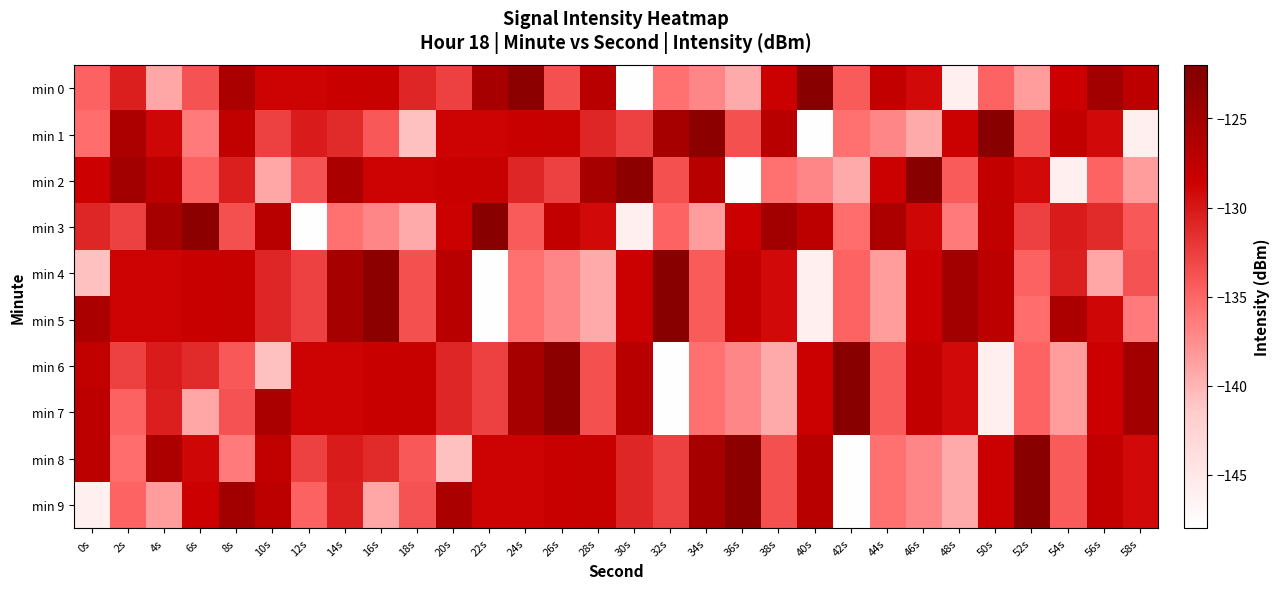

Reading right to left, what are all the values shown in this chart?

min 0: 58s=-127.3	56s=-125.0	54s=-128.5	52s=-138.5	50s=-134.9	48s=-145.9	46s=-129.2	44s=-127.7	42s=-134.2	40s=-122.9	38s=-128.5	36s=-139.4	34s=-137.1	32s=-135.7	30s=-147.9	28s=-126.9	26s=-133.6	24s=-123.2	22s=-125.3	20s=-132.7	18s=-131.0	16s=-128.1	14s=-128.3	12s=-128.8	10s=-128.7	8s=-125.8	6s=-133.8	4s=-139.1	2s=-130.5	0s=-134.8
min 1: 58s=-145.9	56s=-129.2	54s=-127.7	52s=-134.2	50s=-122.9	48s=-128.5	46s=-139.4	44s=-137.1	42s=-135.7	40s=-147.9	38s=-126.9	36s=-133.6	34s=-123.2	32s=-125.3	30s=-132.7	28s=-131.0	26s=-128.1	24s=-128.3	22s=-128.8	20s=-128.7	18s=-140.7	16s=-134.2	14s=-131.3	12s=-130.3	10s=-132.7	8s=-127.6	6s=-136.4	4s=-128.9	2s=-125.8	0s=-135.5
min 2: 58s=-138.5	56s=-134.9	54s=-145.9	52s=-129.2	50s=-127.7	48s=-134.2	46s=-122.9	44s=-128.5	42s=-139.4	40s=-137.1	38s=-135.7	36s=-147.9	34s=-126.9	32s=-133.6	30s=-123.2	28s=-125.3	26s=-132.7	24s=-131.0	22s=-128.1	20s=-128.3	18s=-128.8	16s=-128.7	14s=-125.8	12s=-133.8	10s=-139.1	8s=-130.5	6s=-134.8	4s=-127.3	2s=-125.0	0s=-128.5
min 3: 58s=-134.2	56s=-131.3	54s=-130.3	52s=-132.7	50s=-127.6	48s=-136.4	46s=-128.9	44s=-125.8	42s=-135.5	40s=-127.3	38s=-125.0	36s=-128.5	34s=-138.5	32s=-134.9	30s=-145.9	28s=-129.2	26s=-127.7	24s=-134.2	22s=-122.9	20s=-128.5	18s=-139.4	16s=-137.1	14s=-135.7	12s=-147.9	10s=-126.9	8s=-133.6	6s=-123.2	4s=-125.3	2s=-132.7	0s=-131.0
min 4: 58s=-133.8	56s=-139.1	54s=-130.5	52s=-134.8	50s=-127.3	48s=-125.0	46s=-128.5	44s=-138.5	42s=-134.9	40s=-145.9	38s=-129.2	36s=-127.7	34s=-134.2	32s=-122.9	30s=-128.5	28s=-139.4	26s=-137.1	24s=-135.7	22s=-147.9	20s=-126.9	18s=-133.6	16s=-123.2	14s=-125.3	12s=-132.7	10s=-131.0	8s=-128.1	6s=-128.3	4s=-128.8	2s=-128.7	0s=-140.7
min 5: 58s=-136.4	56s=-128.9	54s=-125.8	52s=-135.5	50s=-127.3	48s=-125.0	46s=-128.5	44s=-138.5	42s=-134.9	40s=-145.9	38s=-129.2	36s=-127.7	34s=-134.2	32s=-122.9	30s=-128.5	28s=-139.4	26s=-137.1	24s=-135.7	22s=-147.9	20s=-126.9	18s=-133.6	16s=-123.2	14s=-125.3	12s=-132.7	10s=-131.0	8s=-128.1	6s=-128.3	4s=-128.8	2s=-128.7	0s=-125.8
min 6: 58s=-125.0	56s=-128.5	54s=-138.5	52s=-134.9	50s=-145.9	48s=-129.2	46s=-127.7	44s=-134.2	42s=-122.9	40s=-128.5	38s=-139.4	36s=-137.1	34s=-135.7	32s=-147.9	30s=-126.9	28s=-133.6	26s=-123.2	24s=-125.3	22s=-132.7	20s=-131.0	18s=-128.1	16s=-128.3	14s=-128.8	12s=-128.7	10s=-140.7	8s=-134.2	6s=-131.3	4s=-130.3	2s=-132.7	0s=-127.6
min 7: 58s=-125.0	56s=-128.5	54s=-138.5	52s=-134.9	50s=-145.9	48s=-129.2	46s=-127.7	44s=-134.2	42s=-122.9	40s=-128.5	38s=-139.4	36s=-137.1	34s=-135.7	32s=-147.9	30s=-126.9	28s=-133.6	26s=-123.2	24s=-125.3	22s=-132.7	20s=-131.0	18s=-128.1	16s=-128.3	14s=-128.8	12s=-128.7	10s=-125.8	8s=-133.8	6s=-139.1	4s=-130.5	2s=-134.8	0s=-127.3
min 8: 58s=-129.2	56s=-127.7	54s=-134.2	52s=-122.9	50s=-128.5	48s=-139.4	46s=-137.1	44s=-135.7	42s=-147.9	40s=-126.9	38s=-133.6	36s=-123.2	34s=-125.3	32s=-132.7	30s=-131.0	28s=-128.1	26s=-128.3	24s=-128.8	22s=-128.7	20s=-140.7	18s=-134.2	16s=-131.3	14s=-130.3	12s=-132.7	10s=-127.6	8s=-136.4	6s=-128.9	4s=-125.8	2s=-135.5	0s=-127.3
min 9: 58s=-129.2	56s=-127.7	54s=-134.2	52s=-122.9	50s=-128.5	48s=-139.4	46s=-137.1	44s=-135.7	42s=-147.9	40s=-126.9	38s=-133.6	36s=-123.2	34s=-125.3	32s=-132.7	30s=-131.0	28s=-128.1	26s=-128.3	24s=-128.8	22s=-128.7	20s=-125.8	18s=-133.8	16s=-139.1	14s=-130.5	12s=-134.8	10s=-127.3	8s=-125.0	6s=-128.5	4s=-138.5	2s=-134.9	0s=-145.9